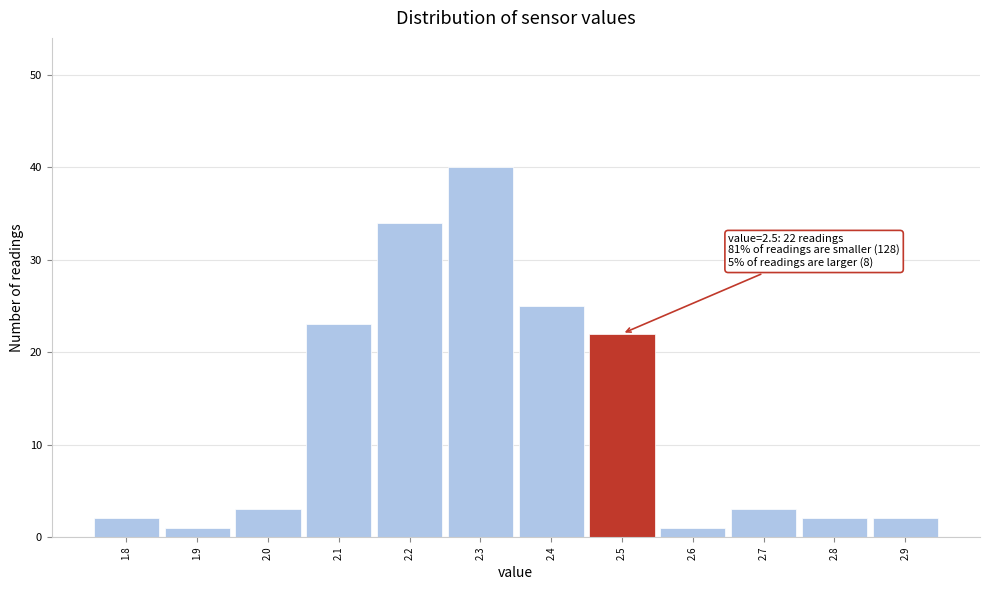

Over which range of the x-axis is the bar tallest?

2.25 to 2.35